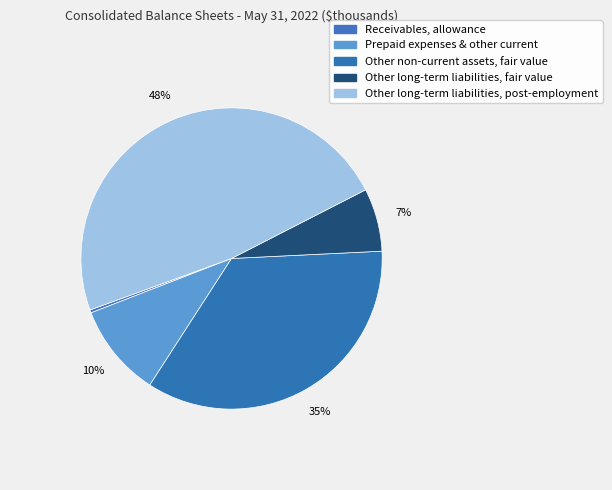

How many slices are in this pie chart?

5